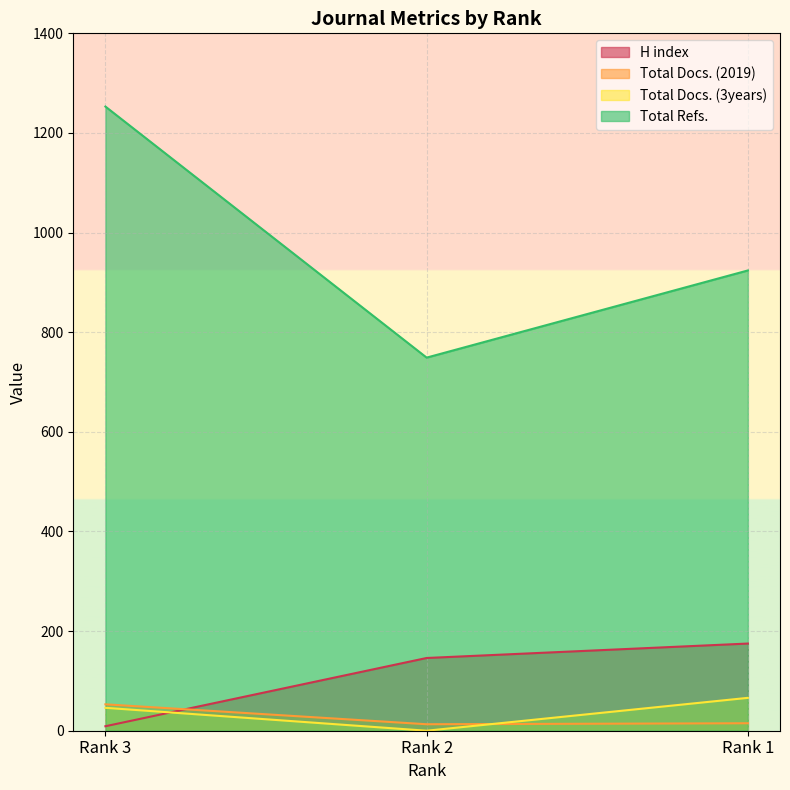

How many values in the Total Docs. (3years) series are below 46?

1